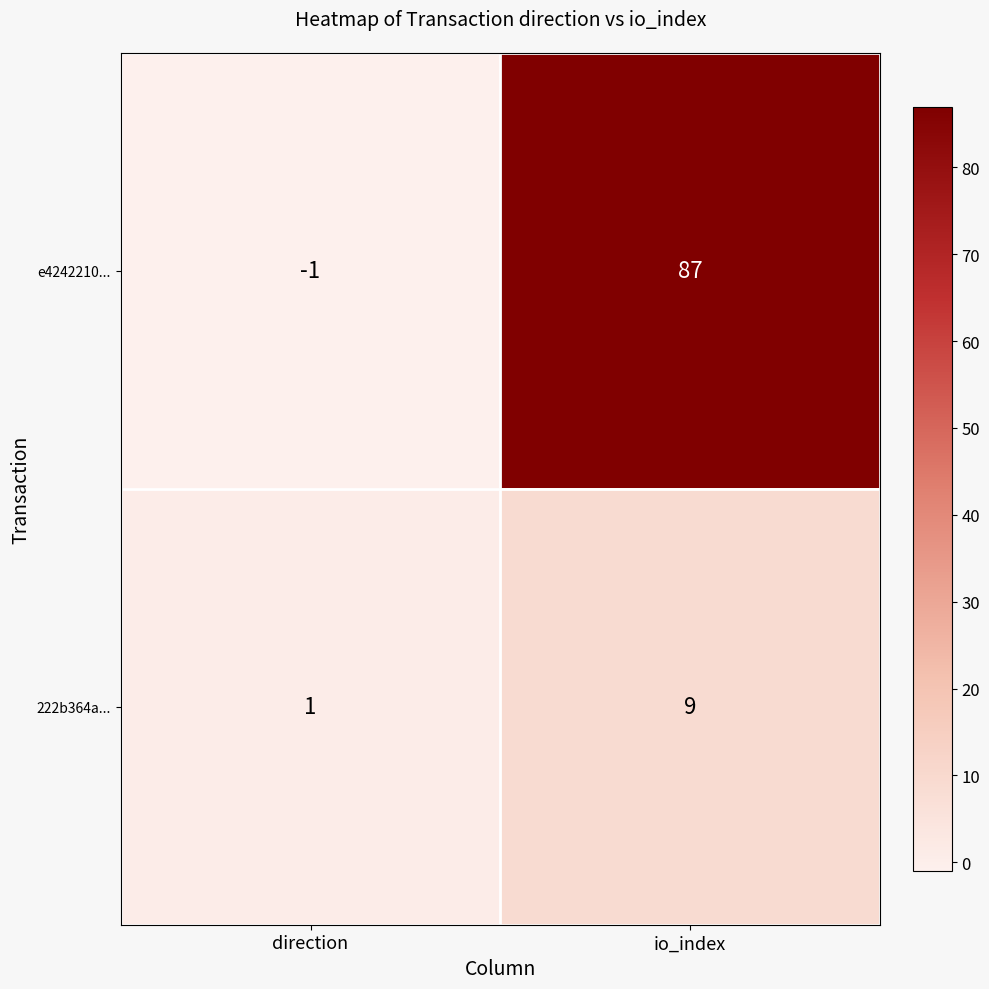

How many distinct data groups are displayed?

2